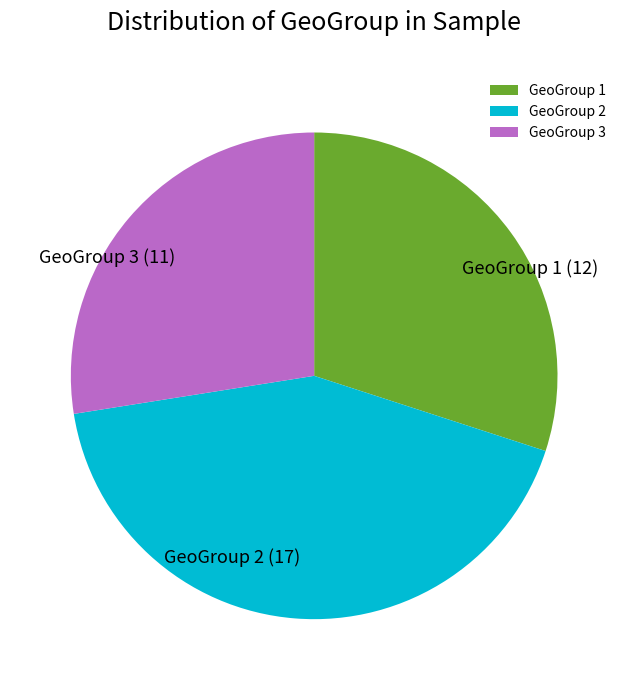

Rank the categories by value from highest to lowest.

GeoGroup 2, GeoGroup 1, GeoGroup 3